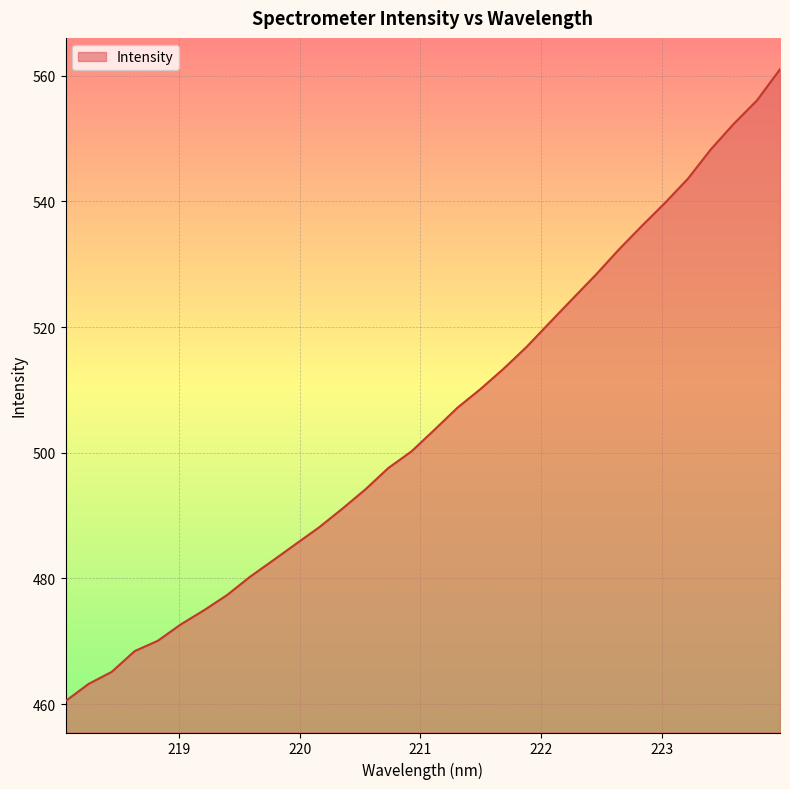

What is the difference between the maximum and minimum values?

100.6